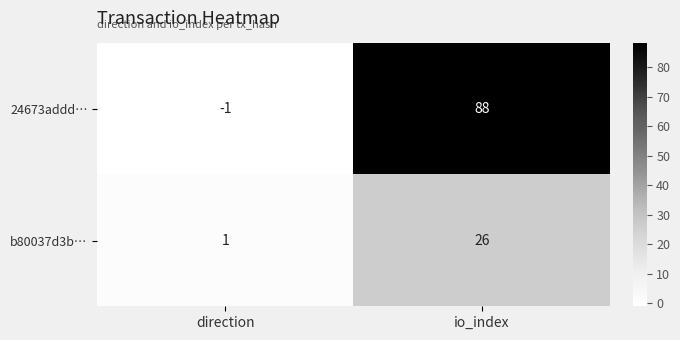

What is the sum of the b80037d3b… values at direction and io_index?

27